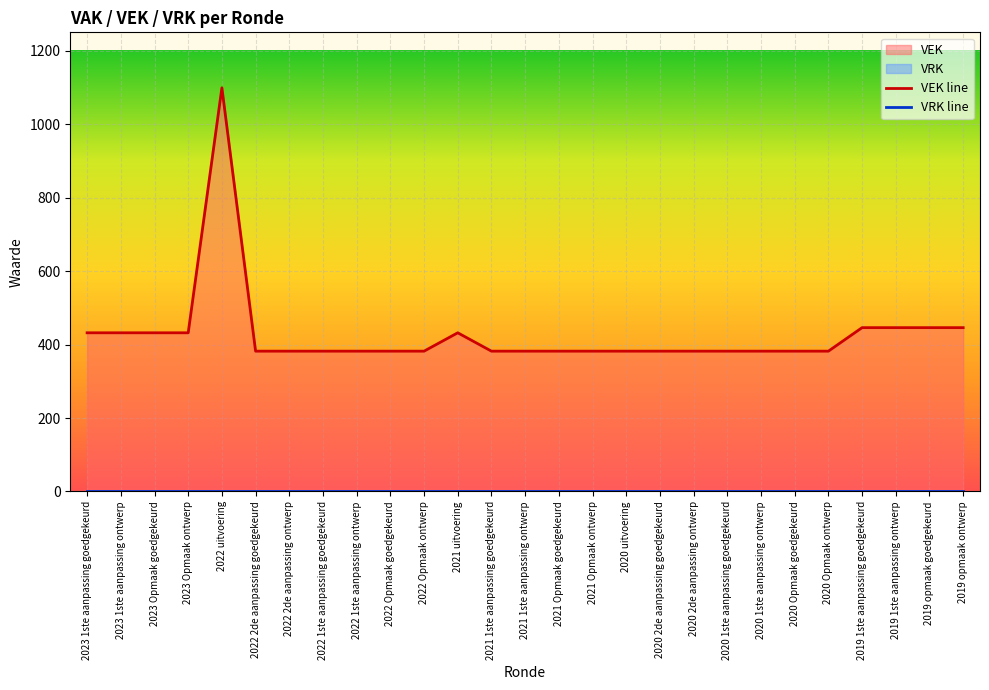

How many lines are shown in the chart?

2